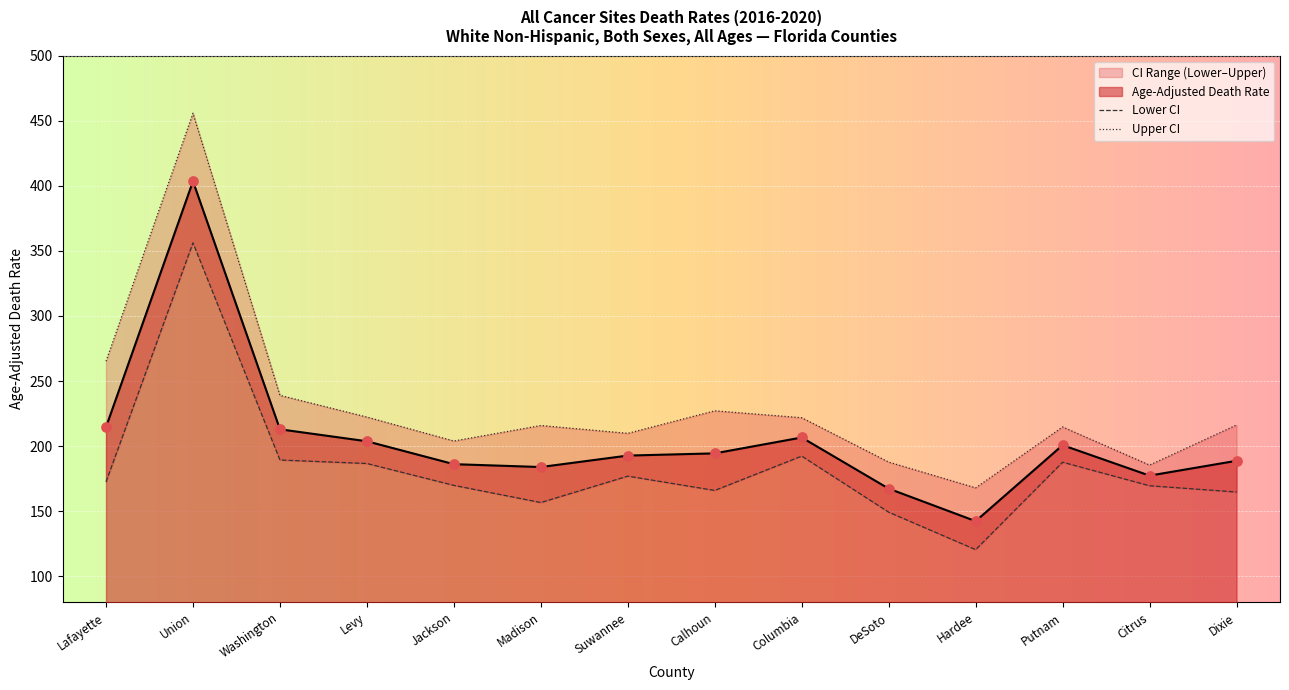

At which category is the sum across all series the highest?

Union